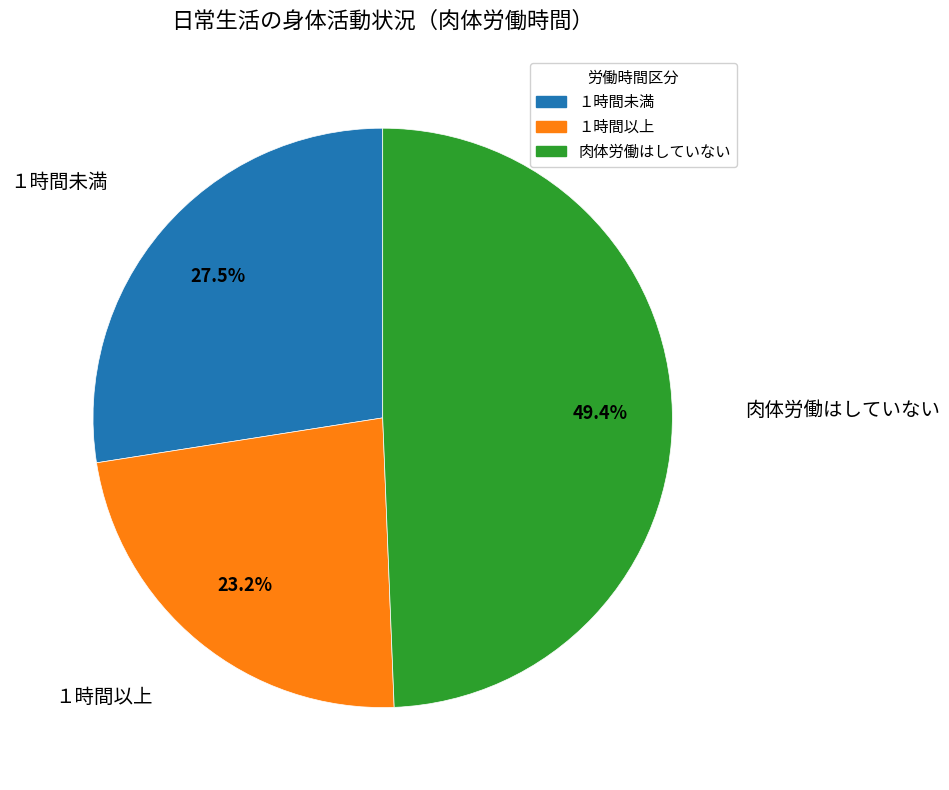

What portion of the pie excludes １時間以上?

76.8%